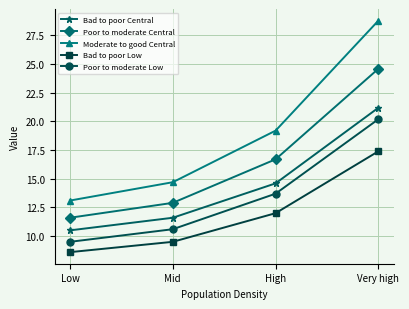

Reading right to left, extract all data points from this chart.

Bad to poor Central: 21.2	14.6	11.6	10.5
Poor to moderate Central: 24.6	16.7	12.9	11.6
Moderate to good Central: 28.8	19.2	14.7	13.1
Bad to poor Low: 17.4	12.0	9.5	8.6
Poor to moderate Low: 20.2	13.7	10.6	9.5